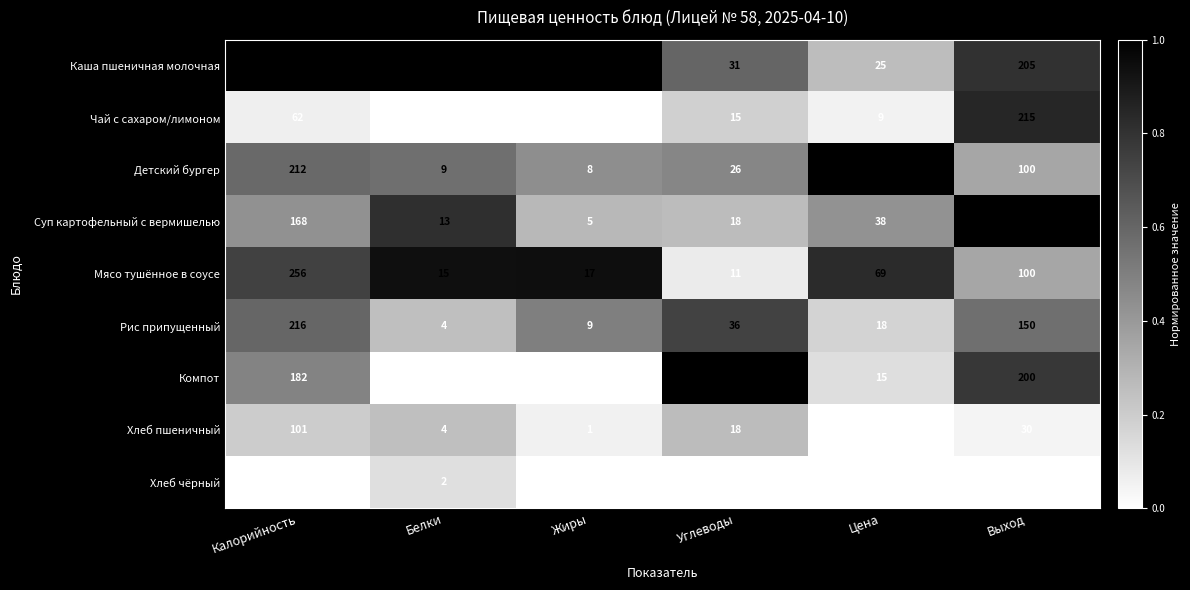

The Чай с сахаром/лимоном series shows 0 at Белки. True or false?

True